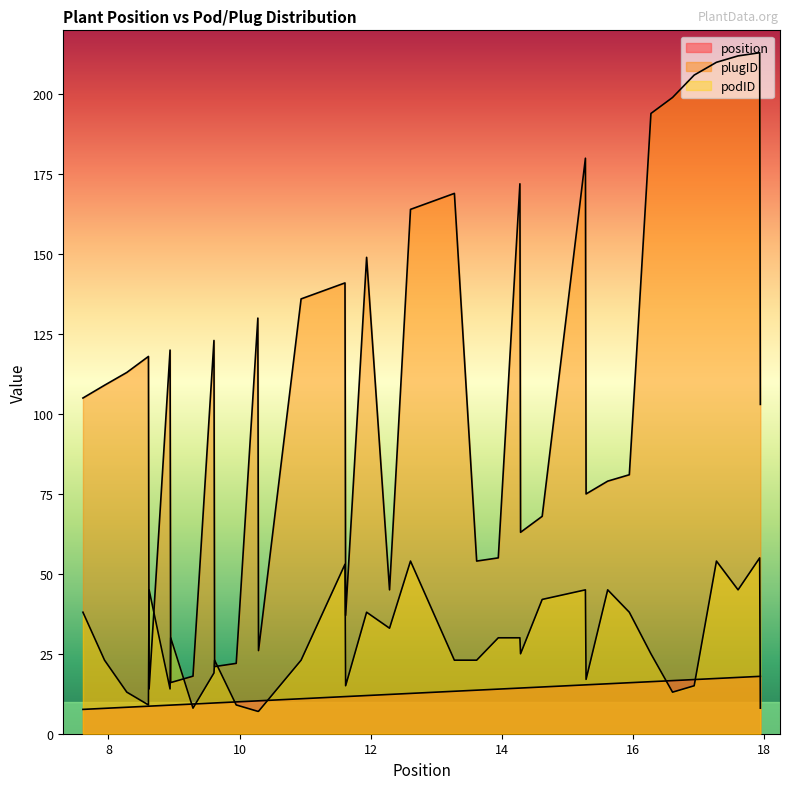

What is the difference between the highest and lowest values at 8.28?

104.7